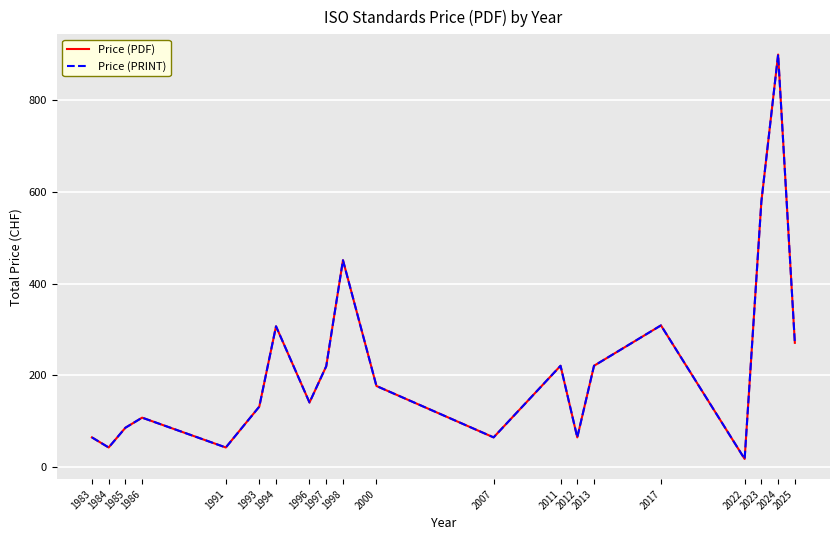

Is this an area chart (filled region under the line)?

No